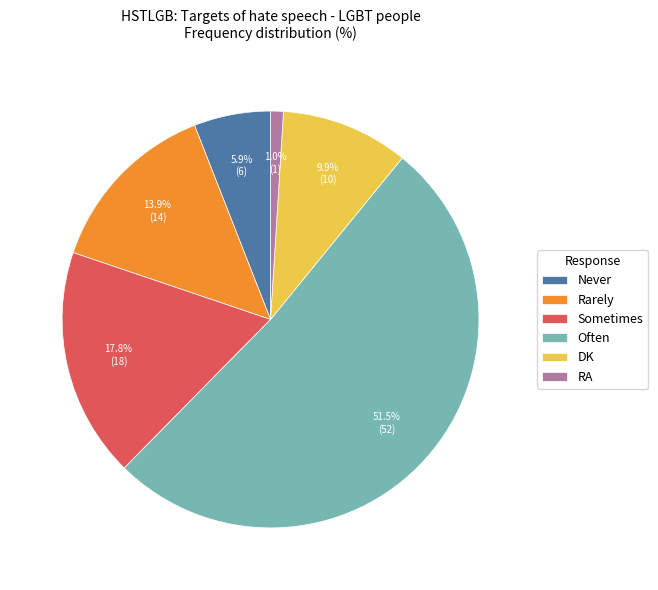

Is it true that DK is 1% of the pie?

False